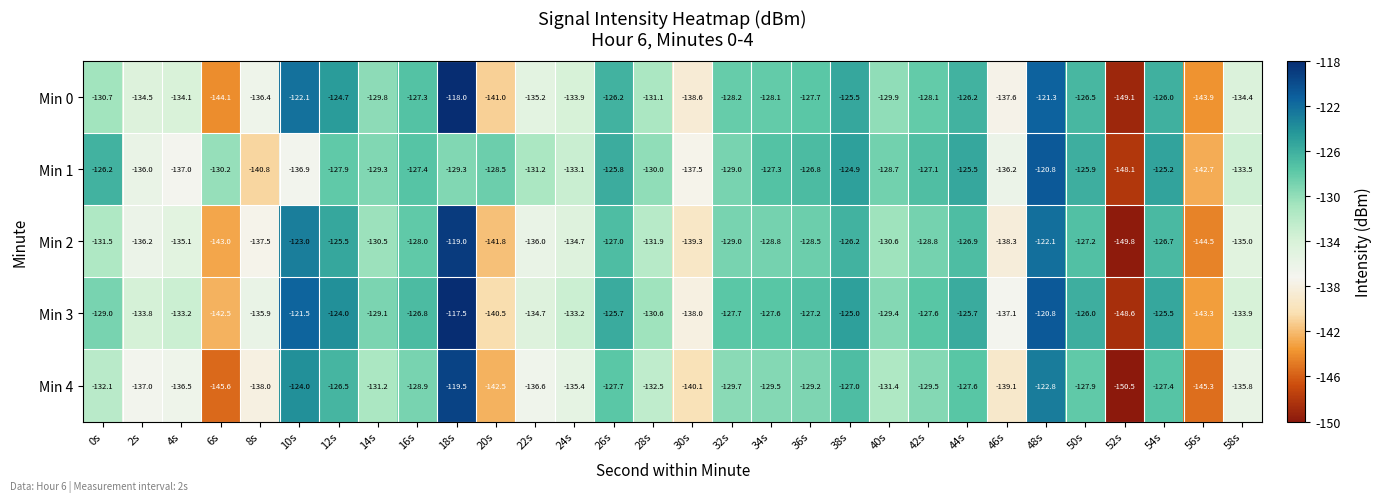

The value of Min 2 at 24s is -134.7. True or false?

True